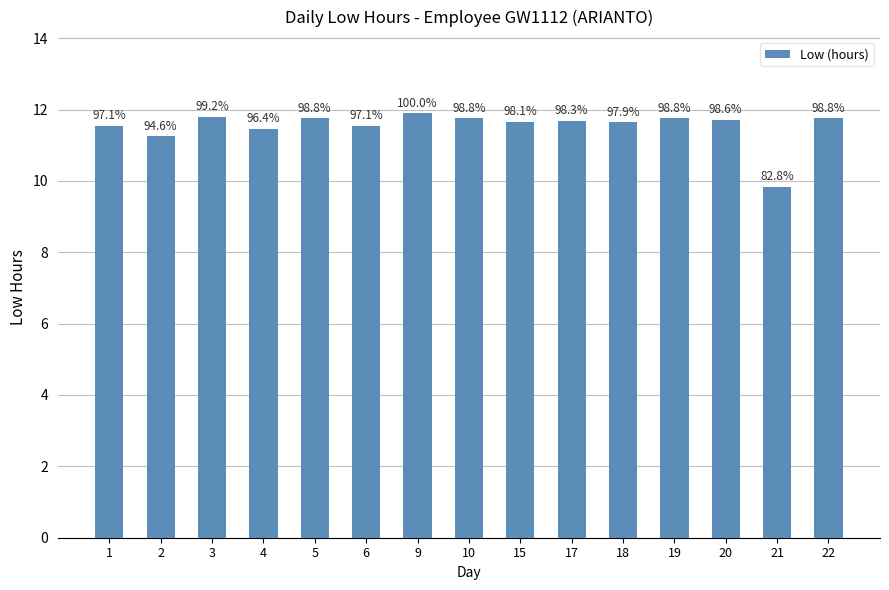

The value at 5 is 2.4. True or false?

False